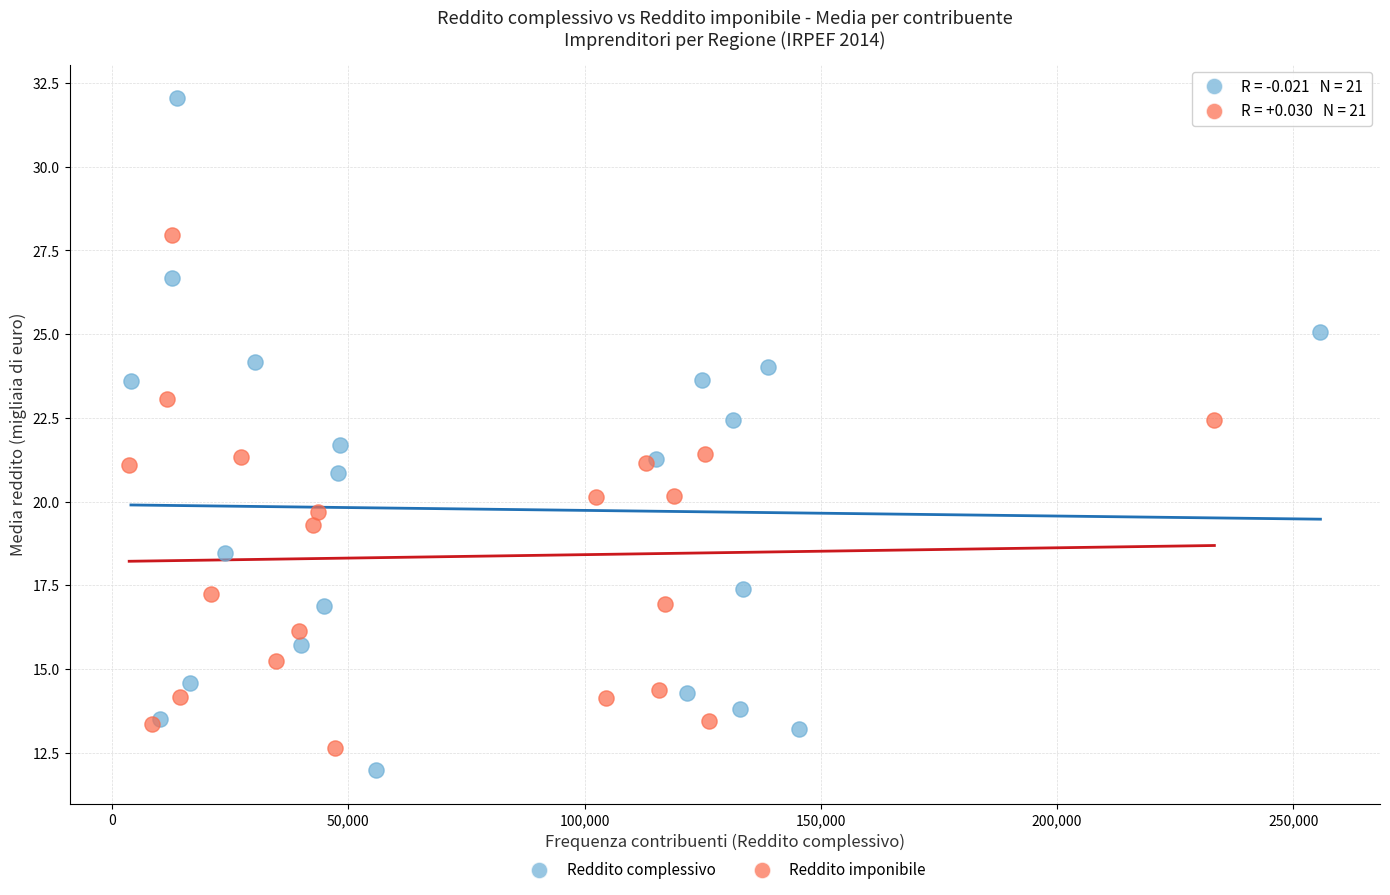

Which series contains the highest Y value?

Reddito complessivo